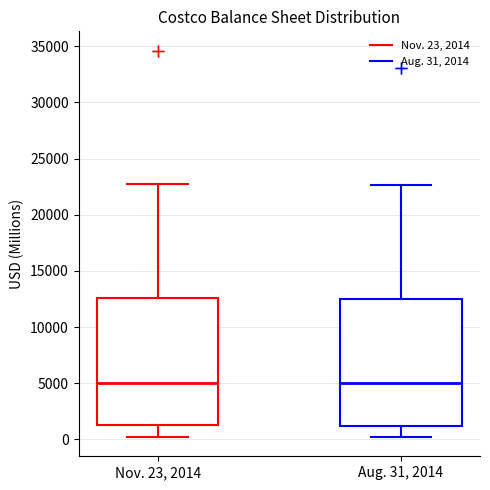

Where does the lower whisker of the box for Nov. 23, 2014 end on the y-axis? The values are not printed on the chart, so give them approximately, as read against the axis.

0